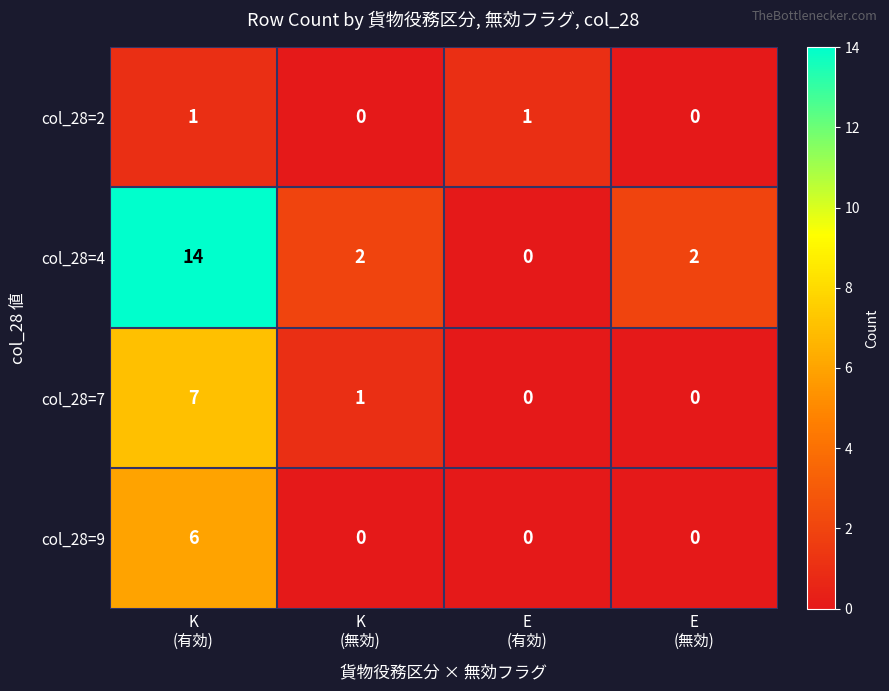

How many categories are shown in the chart?

4